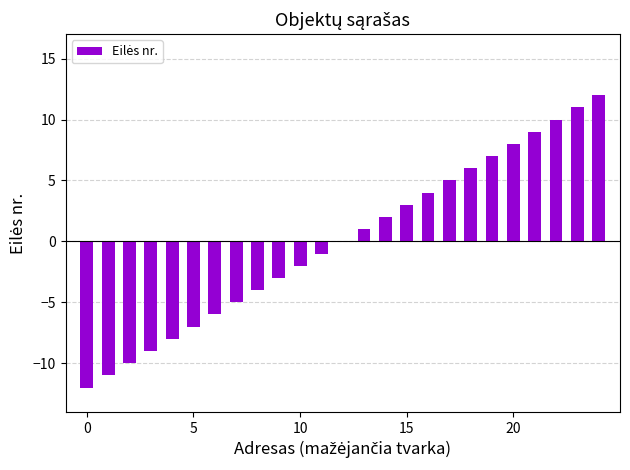

What is the greatest value displayed?

12